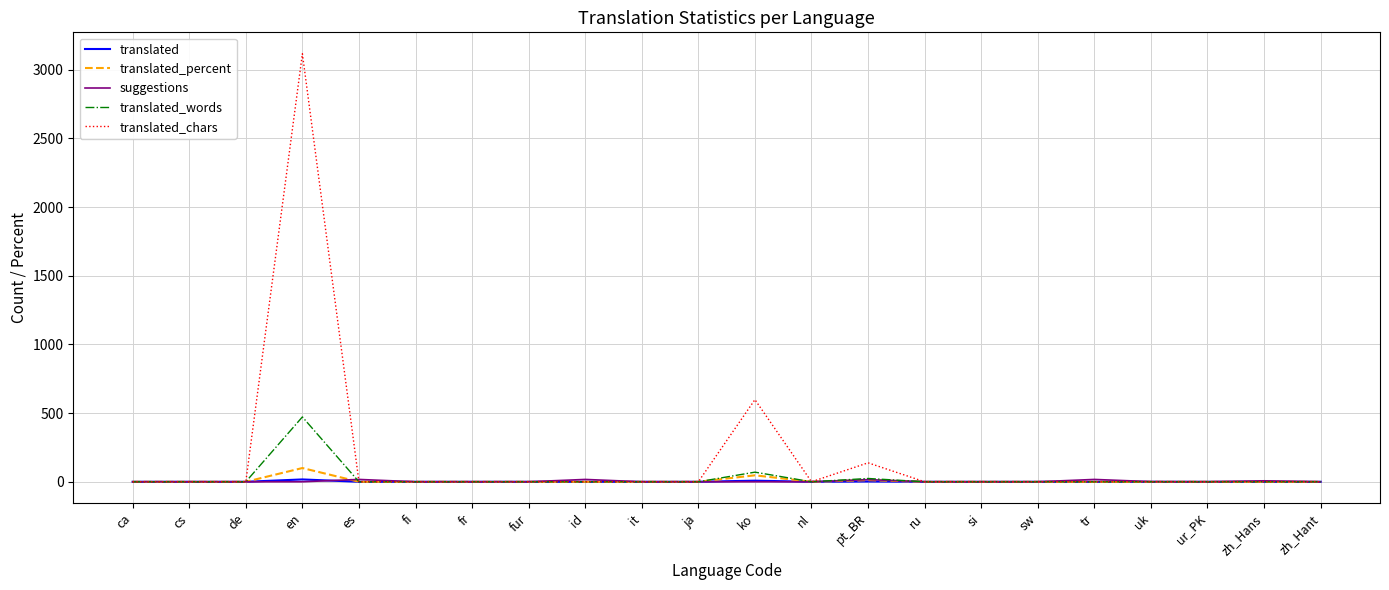

Which series has the largest range (max minus min)?

translated_chars